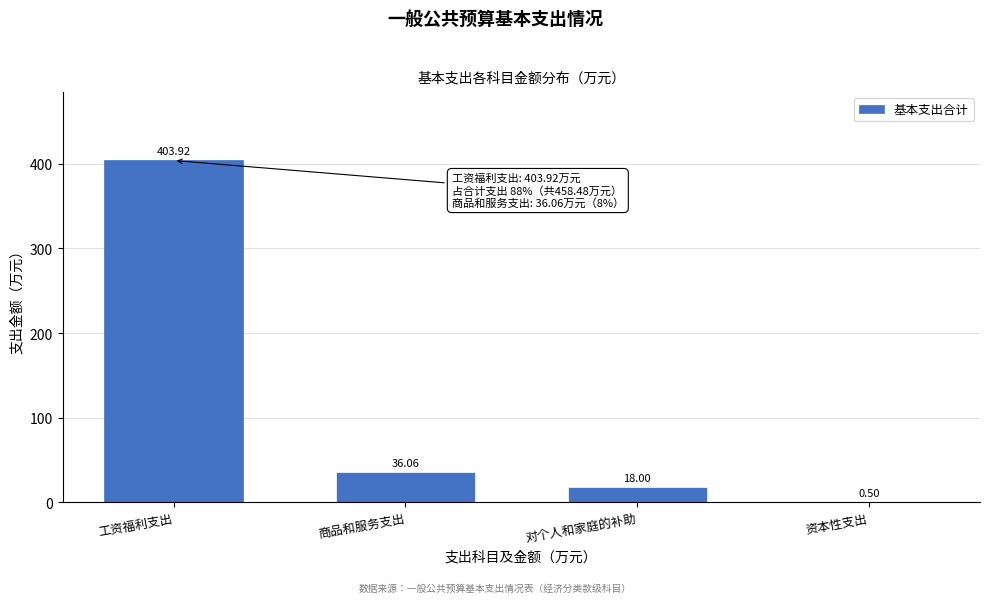

Between 对个人和家庭的补助 and 商品和服务支出, which is larger?

商品和服务支出